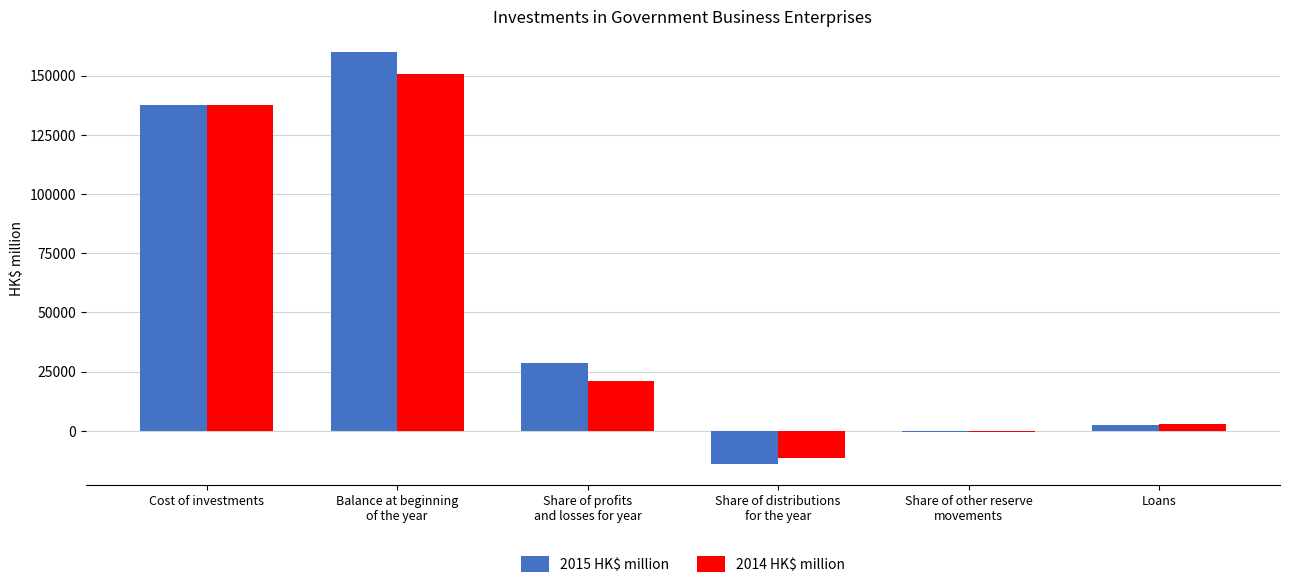

Count the number of categories in the chart.

6